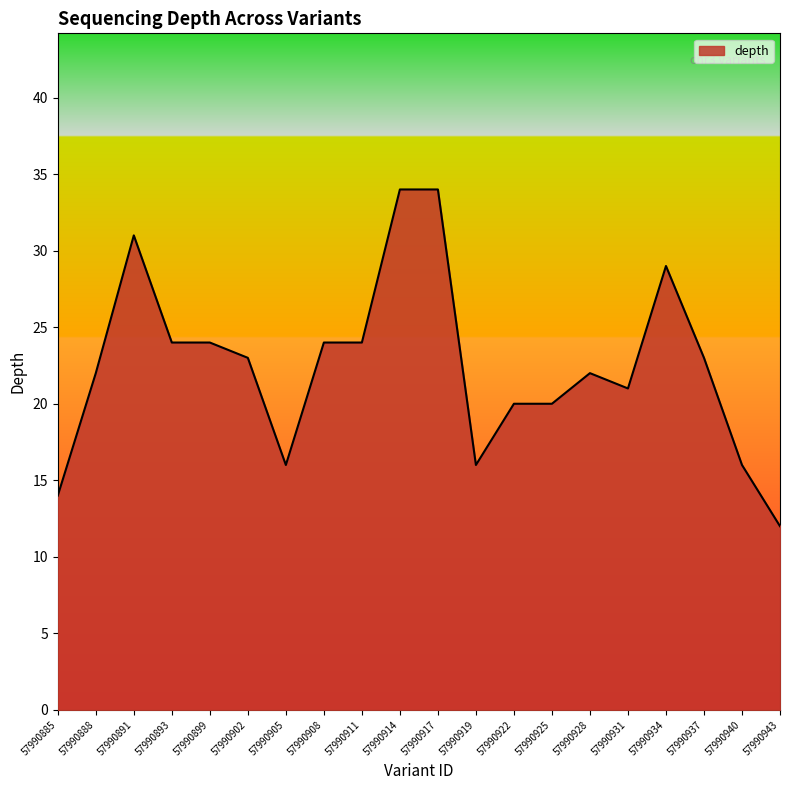

What is the greatest value displayed?

34